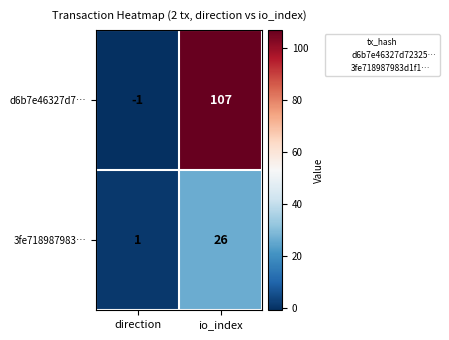

What is the minimum value shown in the chart?

-1